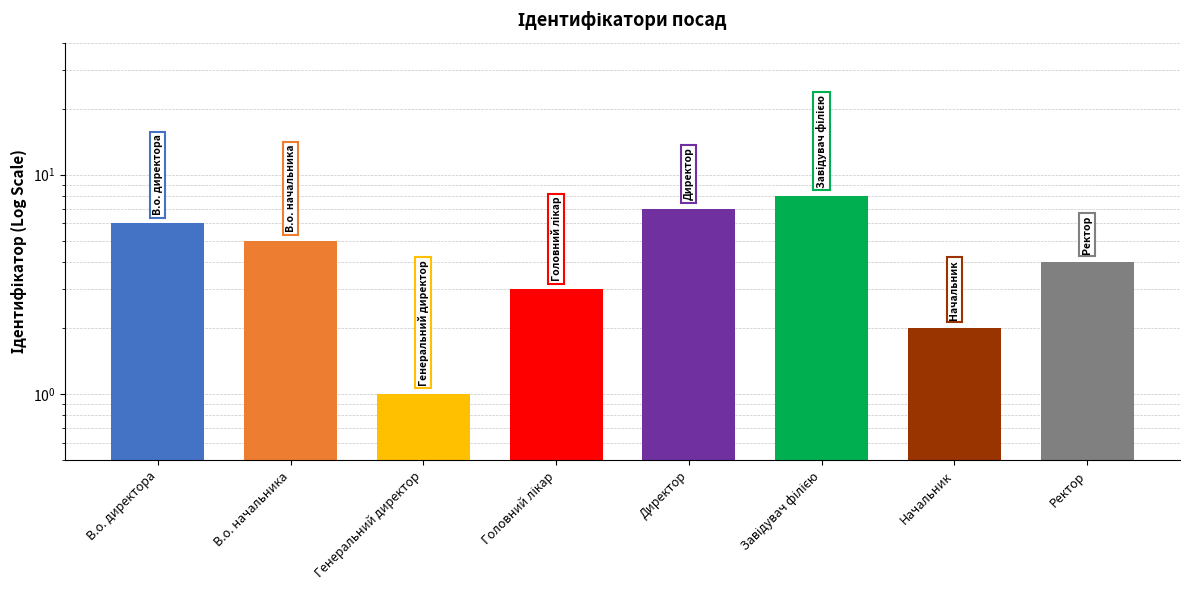

Rank the categories by value from highest to lowest.

Завідувач філією, Директор, В.о. директора, В.о. начальника, Ректор, Головний лікар, Начальник, Генеральний директор